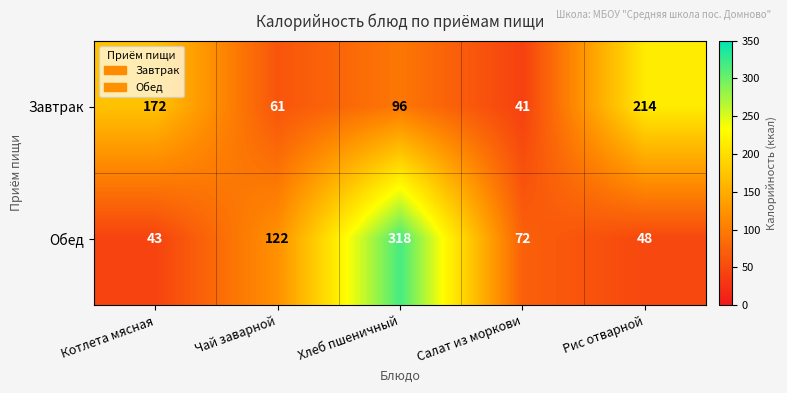

The Обед series shows 205 at Хлеб пшеничный. True or false?

False